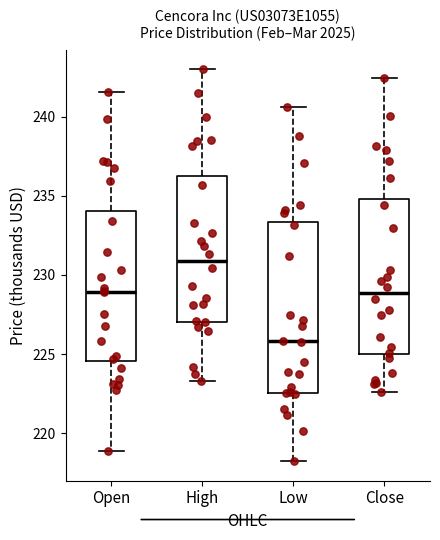

Reading left to right, transcribe this box plot: for each box, give where its median line is, the range the box spans, and where its two whiskers end, as read against the y-axis. The values are not printed on the chart, so give them approximately, as read against the axis.

Open: median 229.0, box 224.5 to 234.0, whiskers 219.0 to 241.5
High: median 231.0, box 227.0 to 236.5, whiskers 223.5 to 243.0
Low: median 226.0, box 222.5 to 233.5, whiskers 218.0 to 240.5
Close: median 229.0, box 225.0 to 235.0, whiskers 222.5 to 242.5